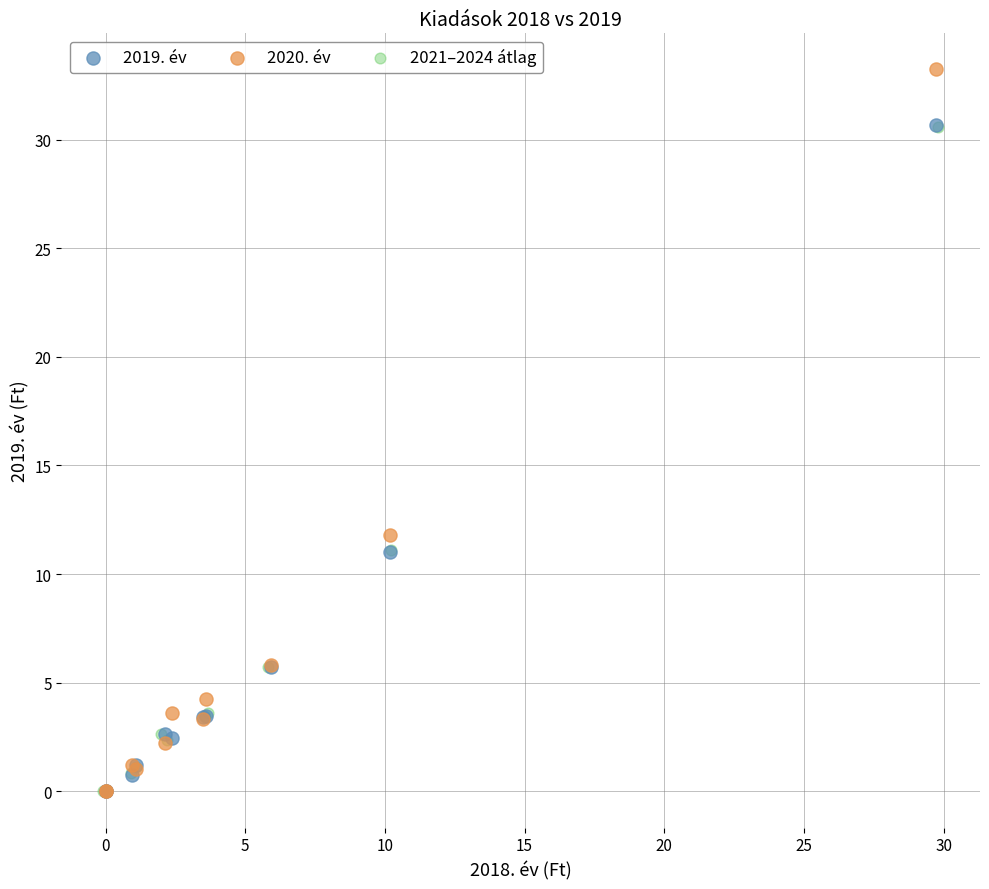

Which series has the largest Y range (max minus min)?

2020. év